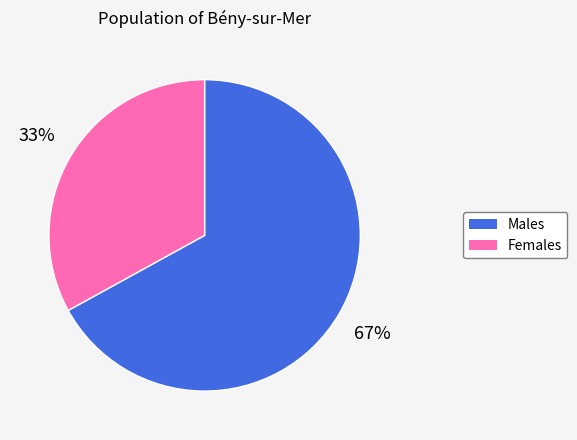

What is the majority slice?

Males